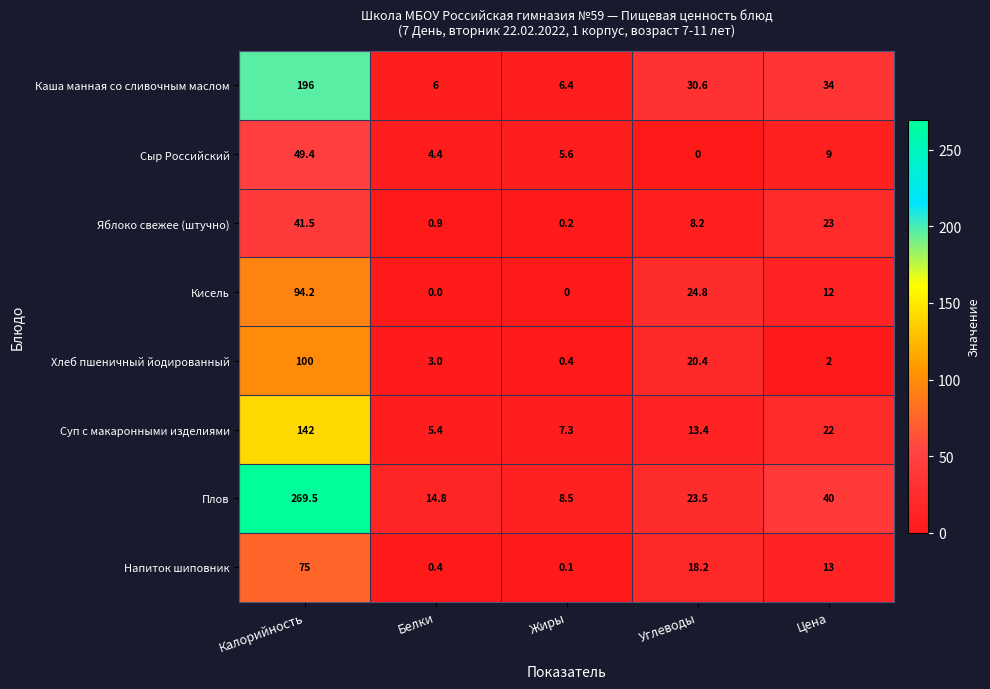

At which label is Сыр Российский closest to 24?

Цена